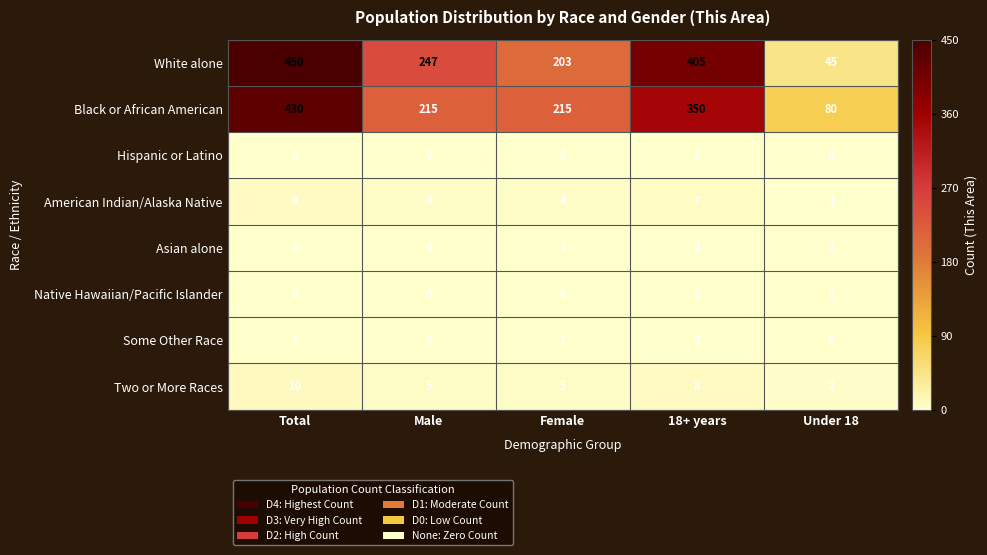

Which series has the largest total across all categories?

White alone